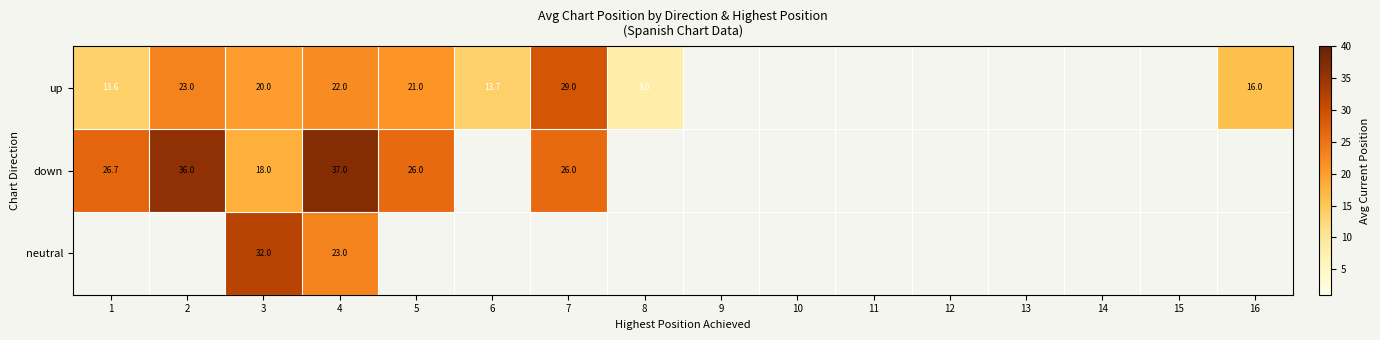

Which has a higher value, 6 or 4?

4